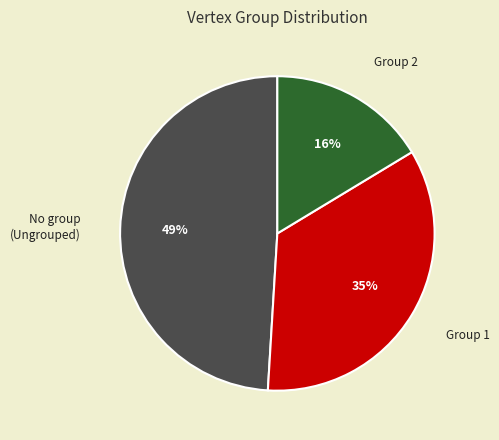

Does No group (Ungrouped) represent more than half of the total?

No